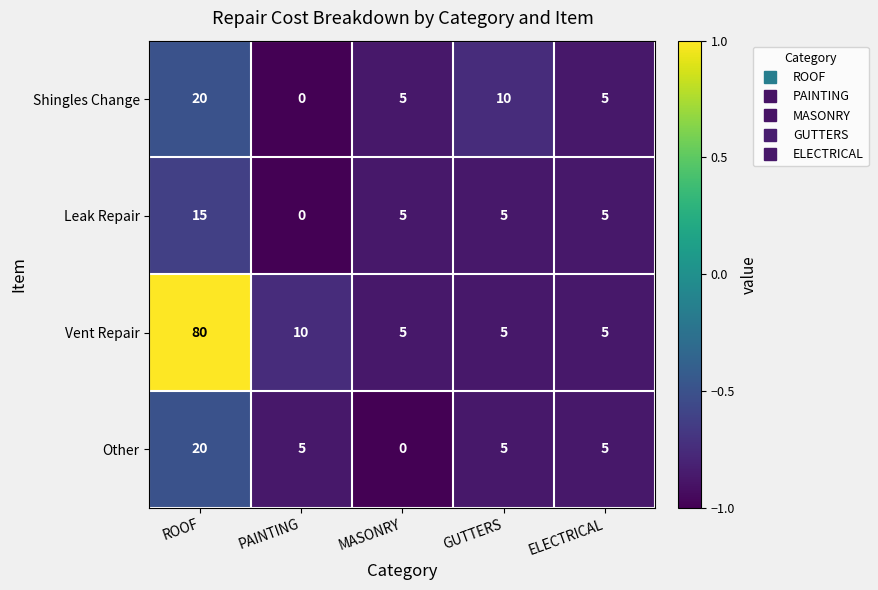

What is the difference between the second highest and second lowest values in the Vent Repair series?

5